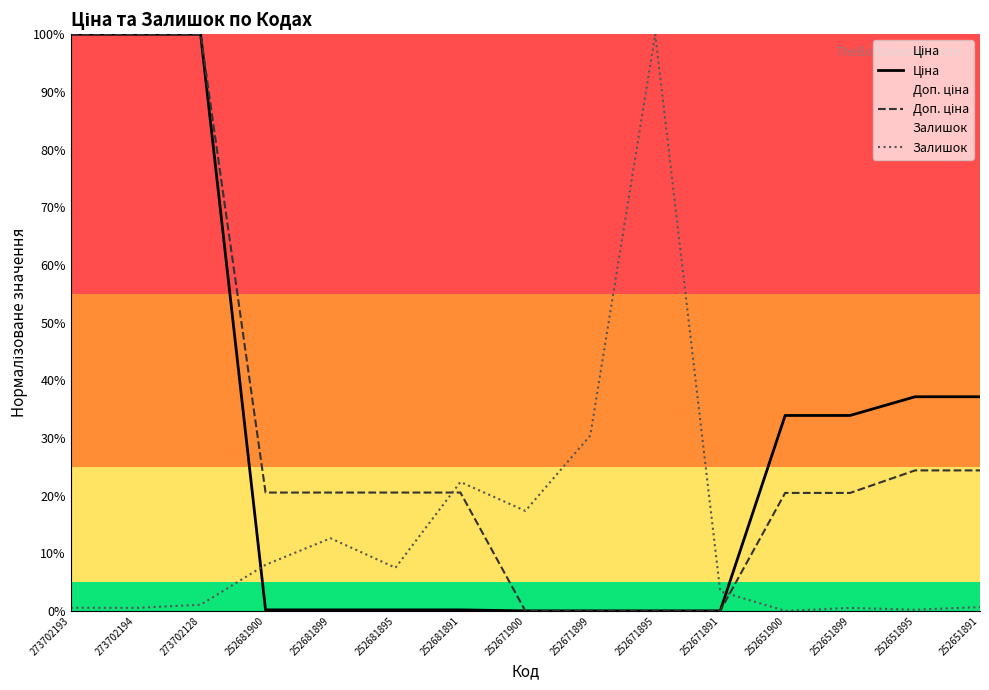

How many interior local peaks does the Залишок series have?

4